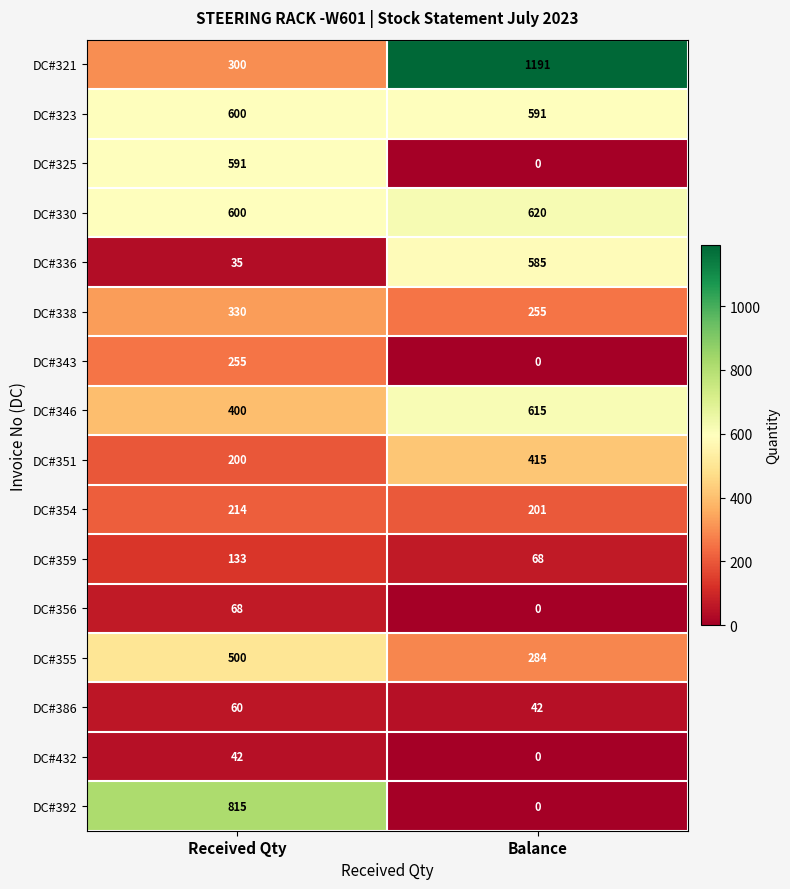

Is the value of DC#336 at Balance greater than the value of DC#346 at Received Qty?

Yes